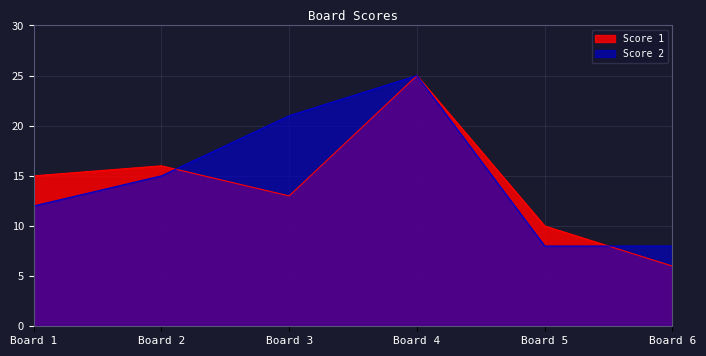

True or false: Score 1 and Score 2 cross at least once.

True